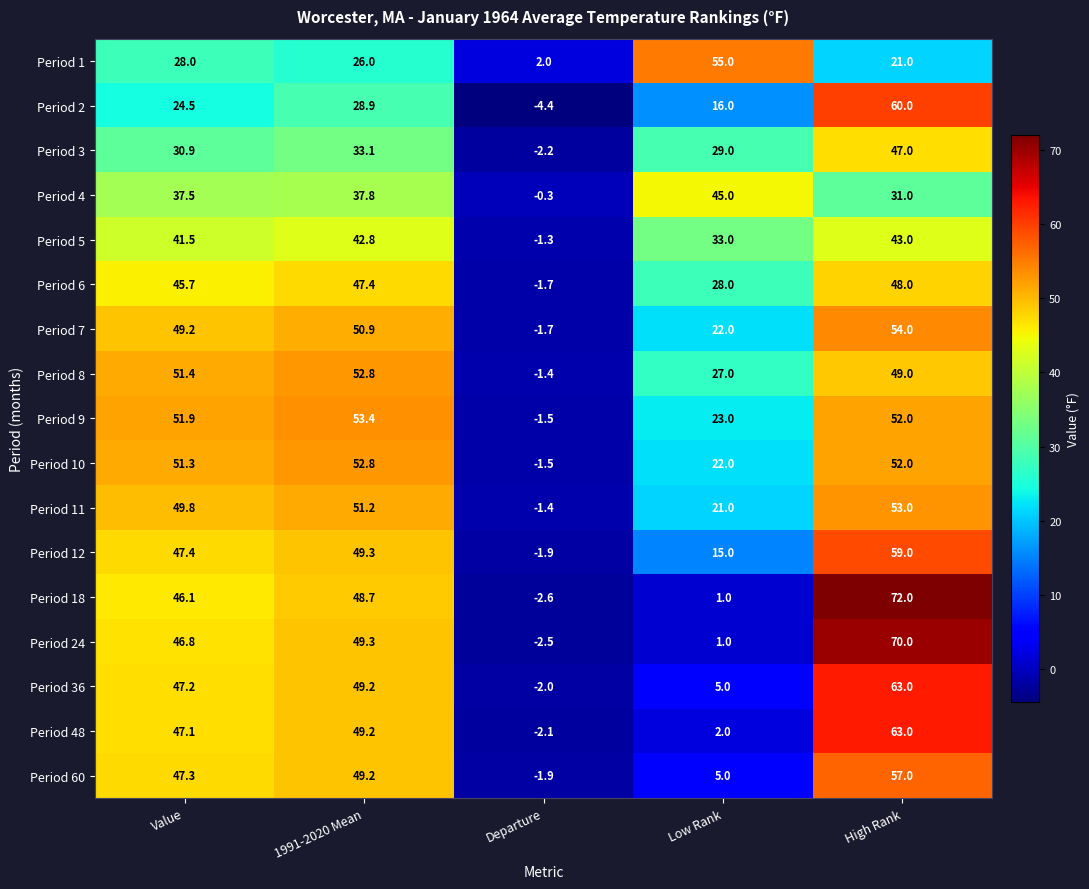

List the labels in order of Period 7 value, largest first.

High Rank, 1991-2020 Mean, Value, Low Rank, Departure